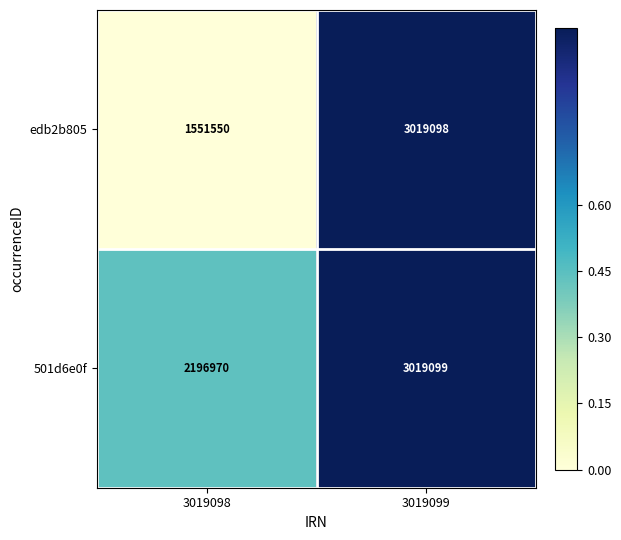

At which category is the sum across all series the highest?

3019099